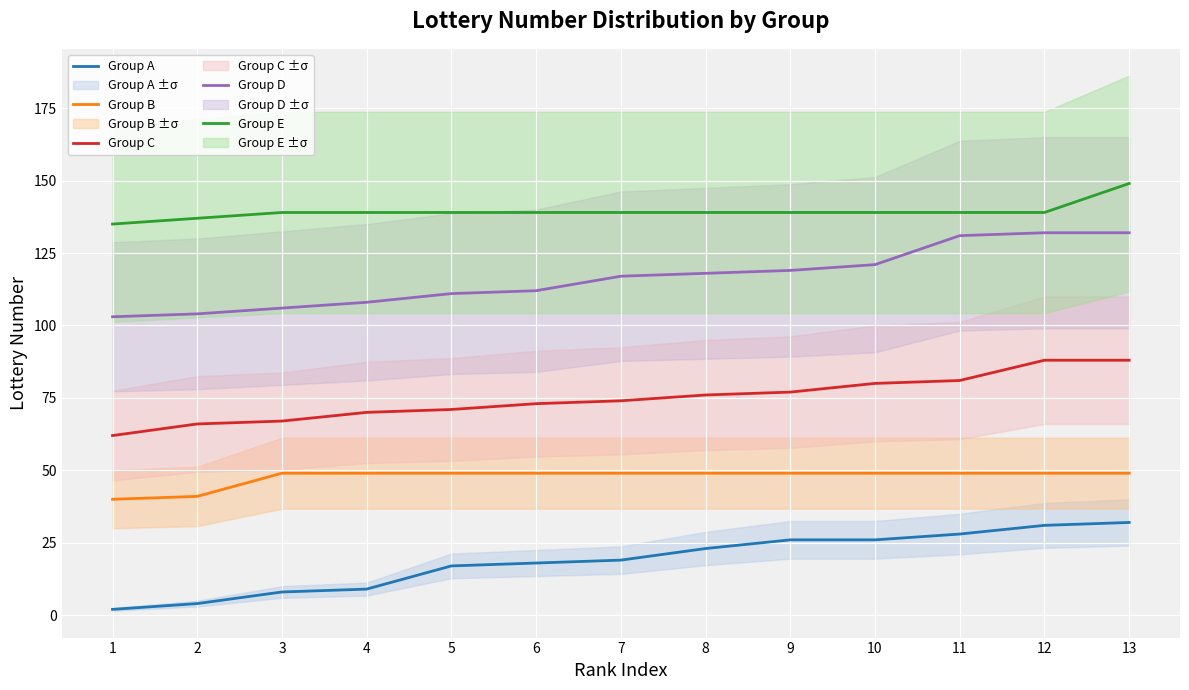

True or false: Group E has more than 2 points higher than both neighbors.

False